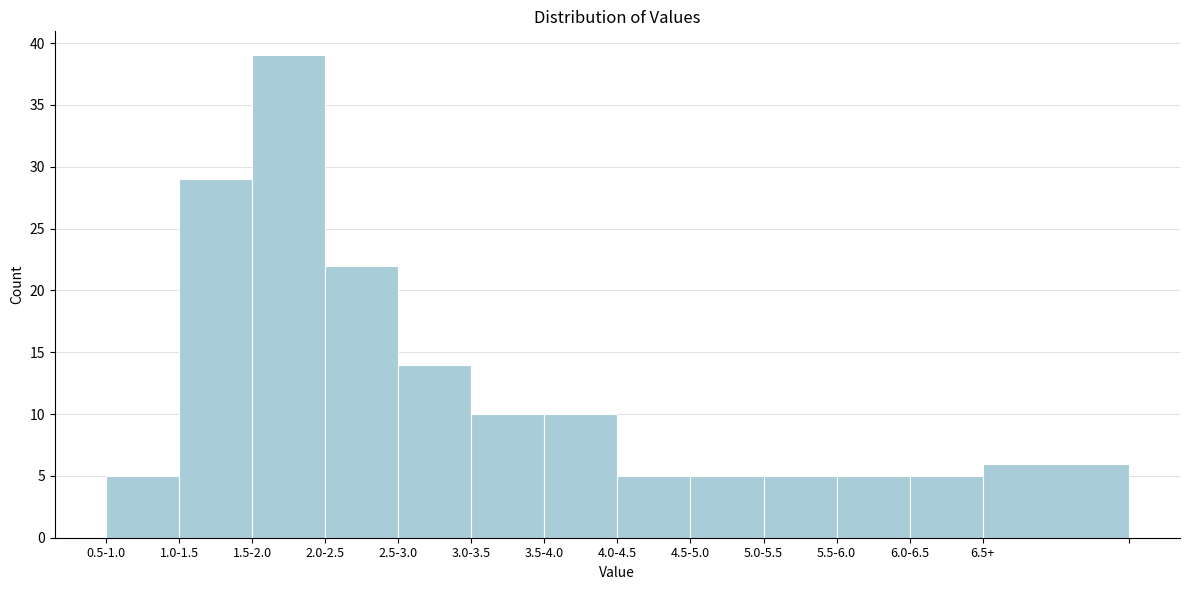

Reading right to left, list all the values displayed in this chart.

6.5+=6	6.0-6.5=5	5.5-6.0=5	5.0-5.5=5	4.5-5.0=5	4.0-4.5=5	3.5-4.0=10	3.0-3.5=10	2.5-3.0=14	2.0-2.5=22	1.5-2.0=39	1.0-1.5=29	0.5-1.0=5